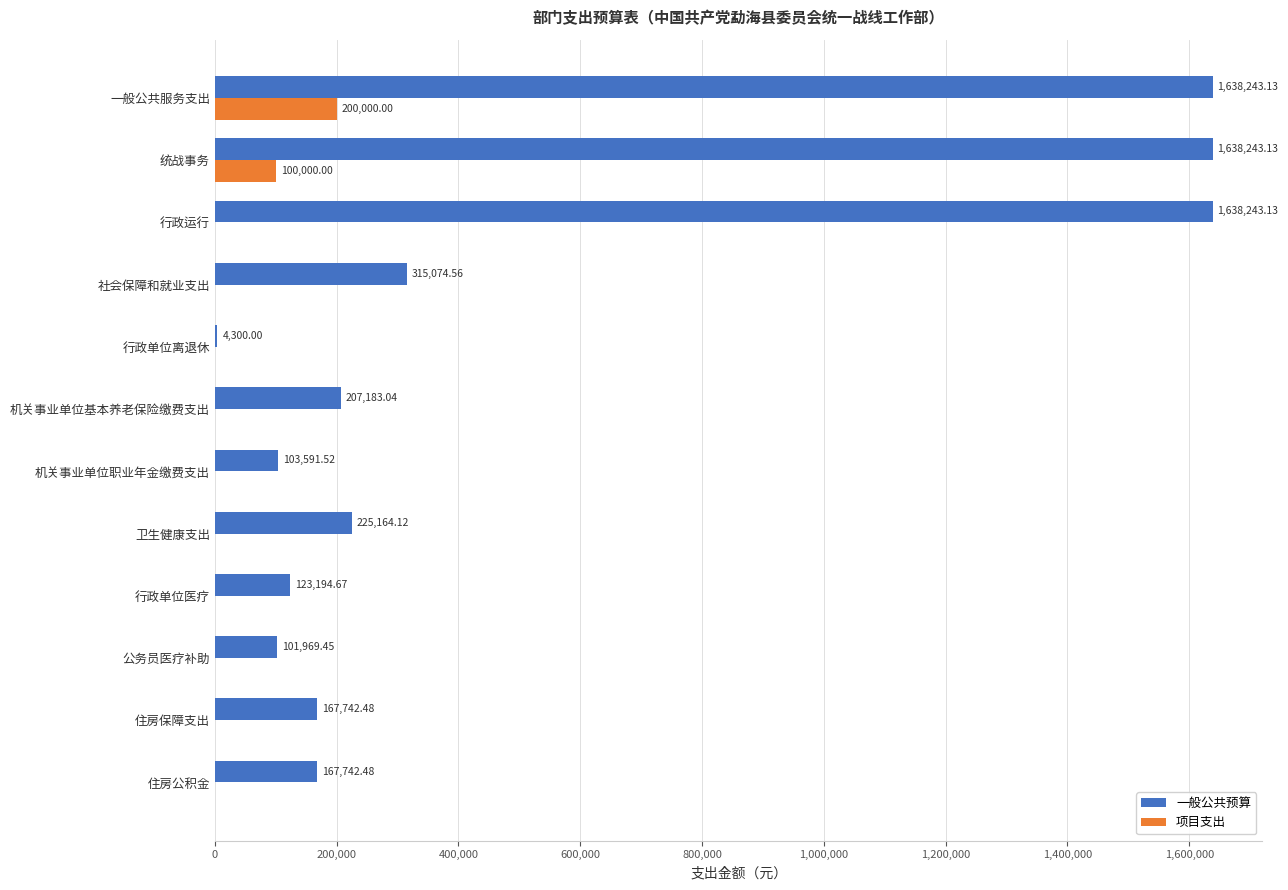

Which category has the highest value in the 项目支出 series?

一般公共服务支出